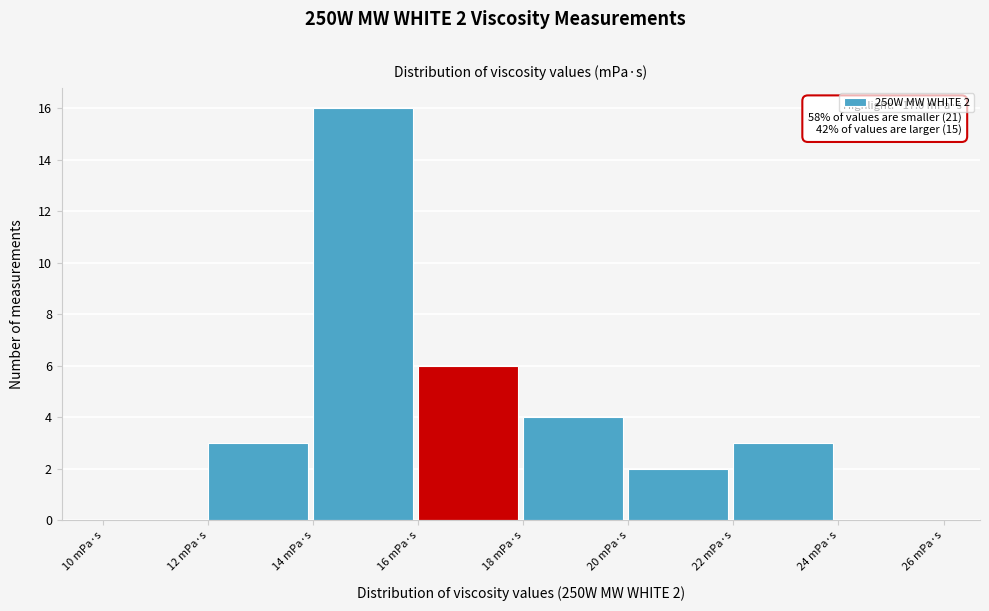

Over which range of the x-axis is the bar tallest?

14 to 16